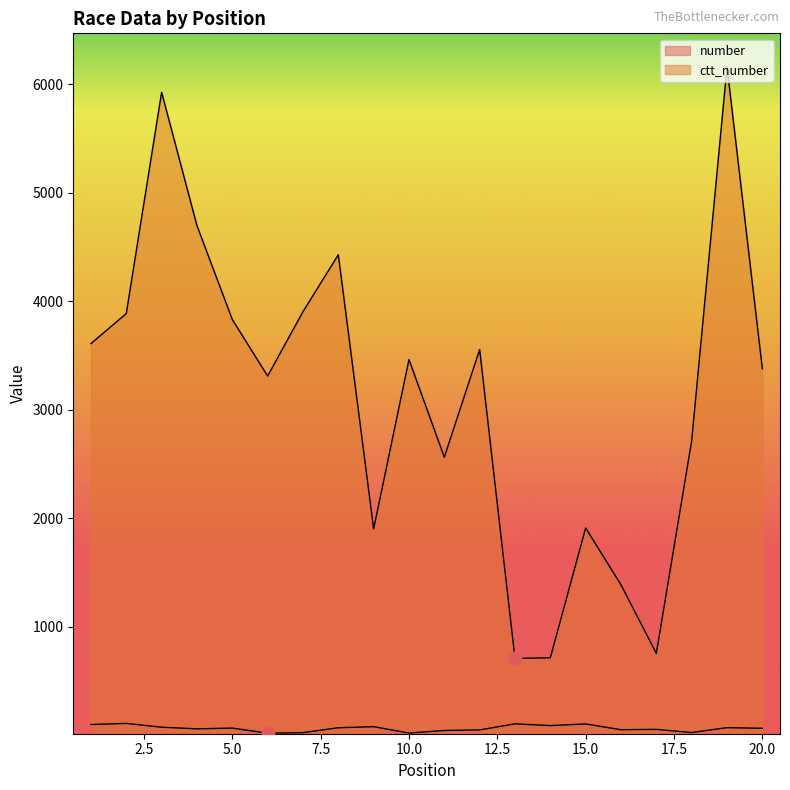

Which series contains the lowest Y value?

number